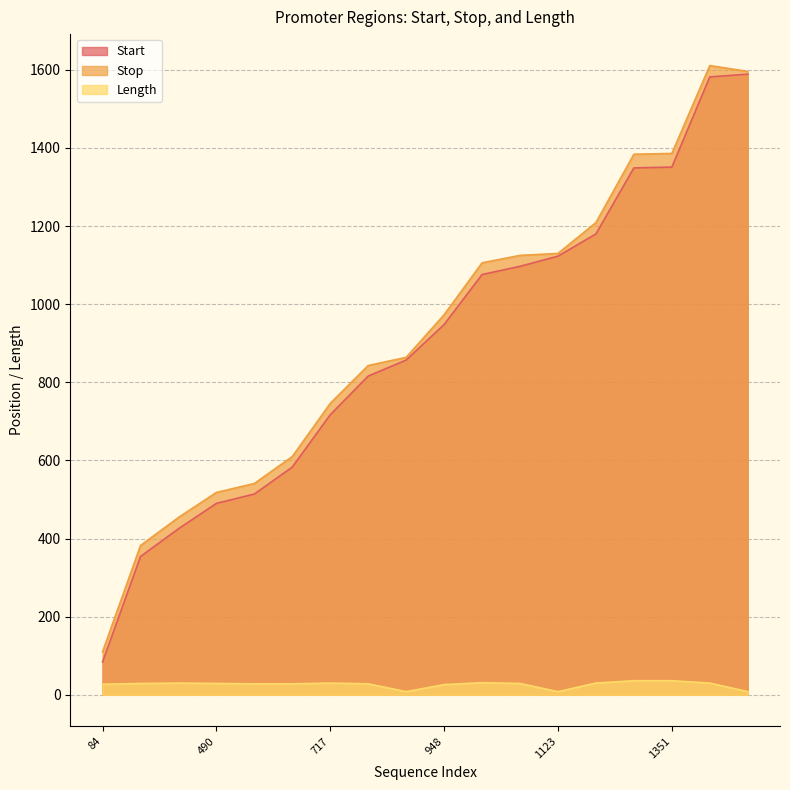

The Length series shows 42 at 816. True or false?

False